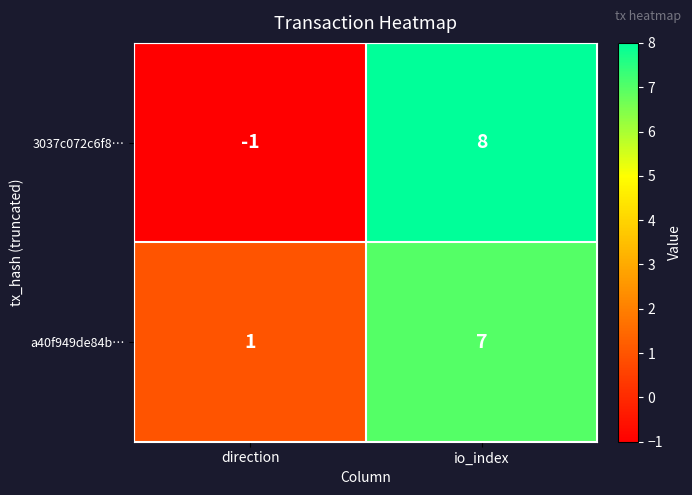

How many negative values does the 3037c072c6f8… series have?

1